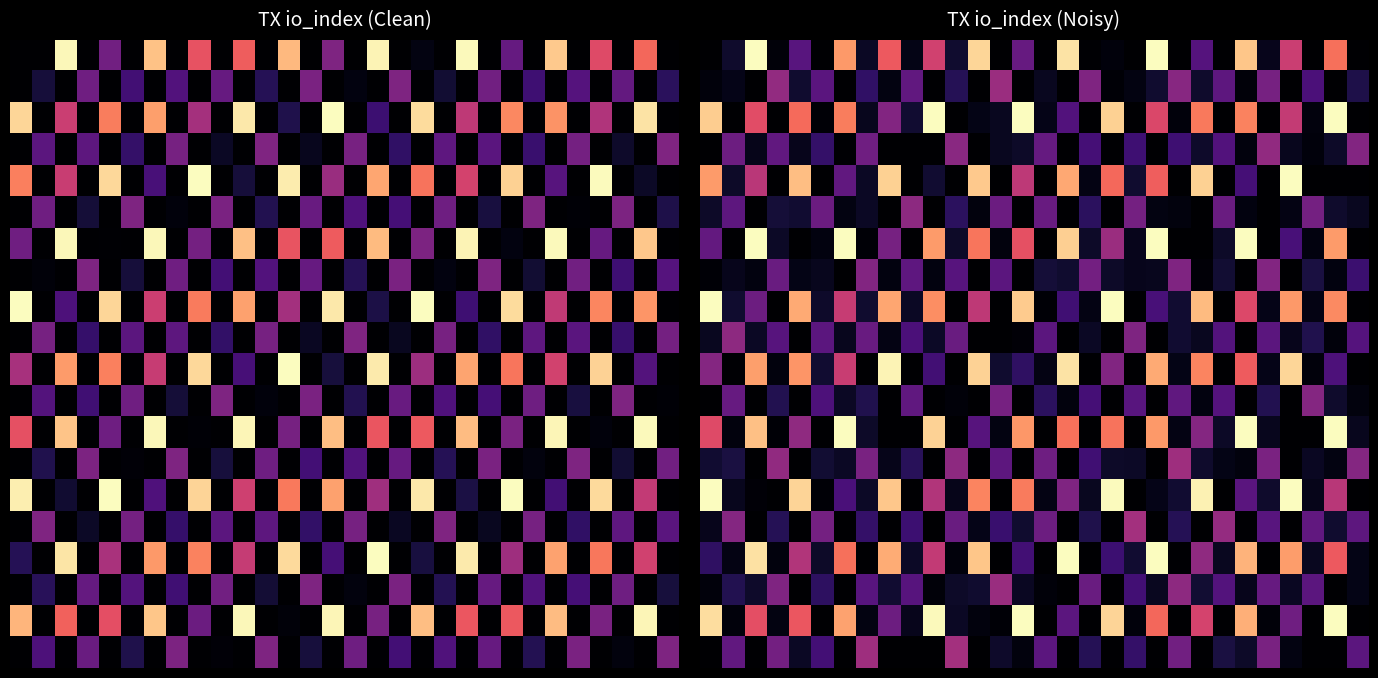

Count the number of categories in the chart.

30